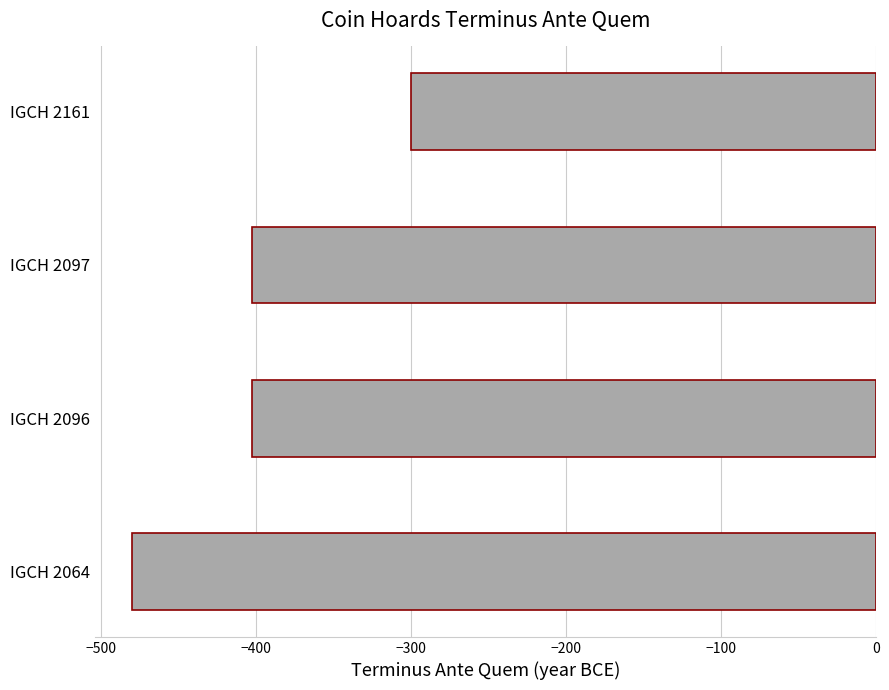

What is the difference between the maximum and minimum values?

180